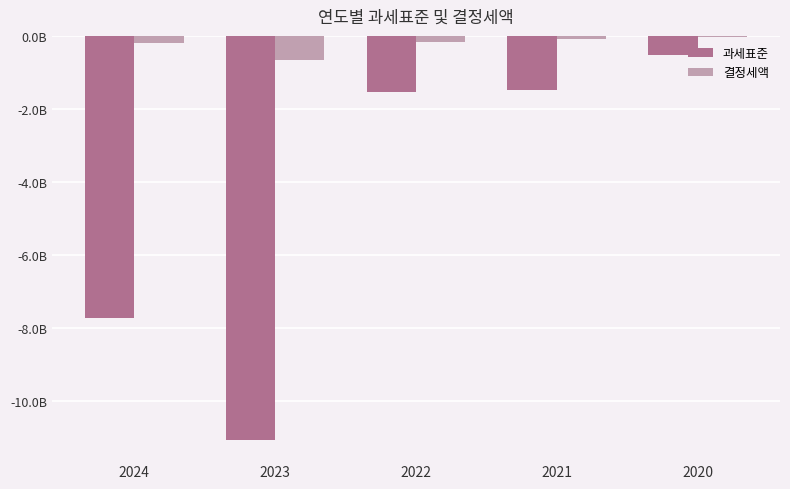

What is the value of the 결정세액 bar at the 1st from the left?

-200181040